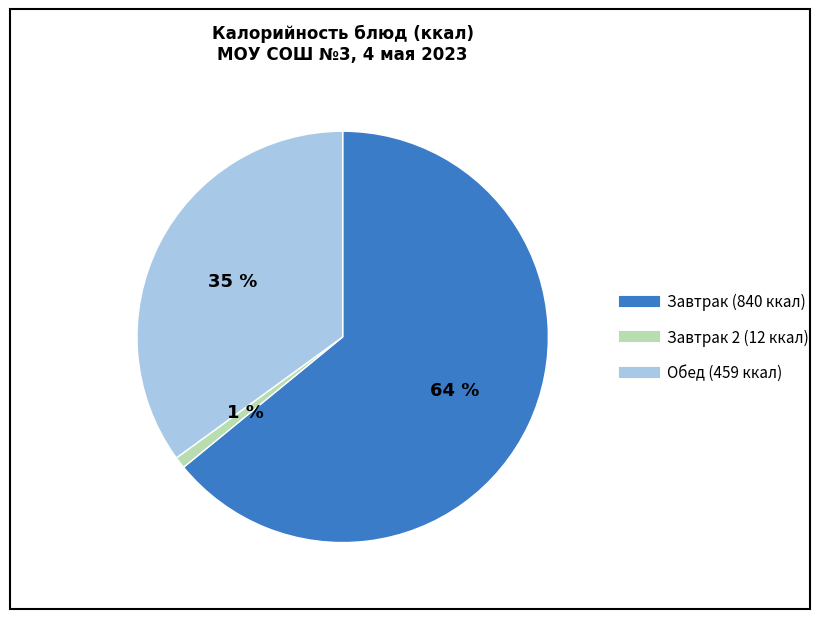

How many segments does this pie chart have?

3